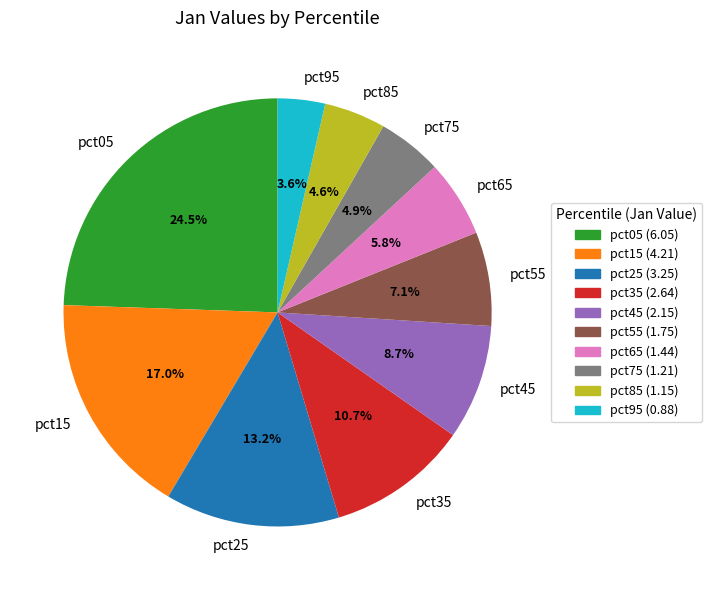

Count the number of slices in the pie.

10